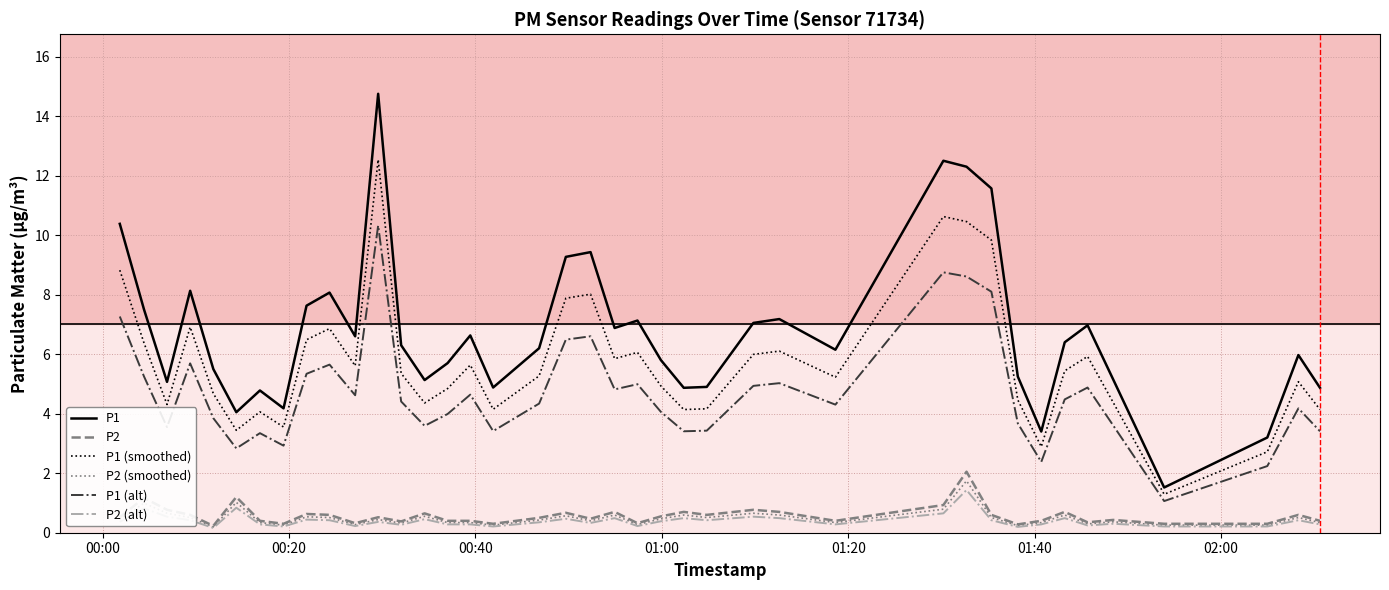

True or false: P1 (alt) and P1 cross at least once.

False